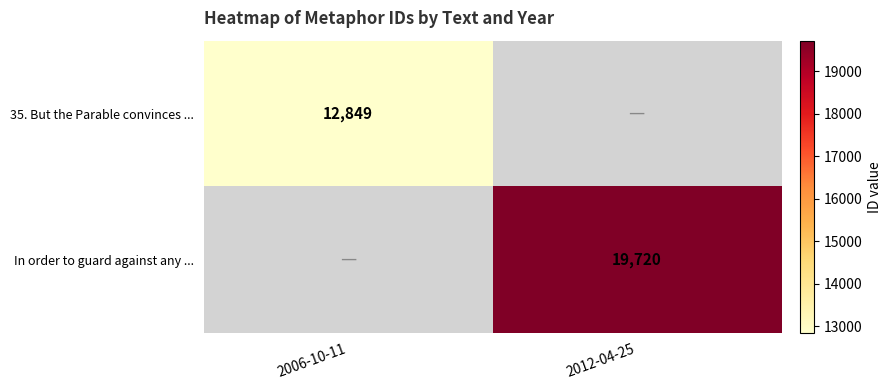

True or false: In order to guard against any ... has a value of 29177 at 2012-04-25.

False